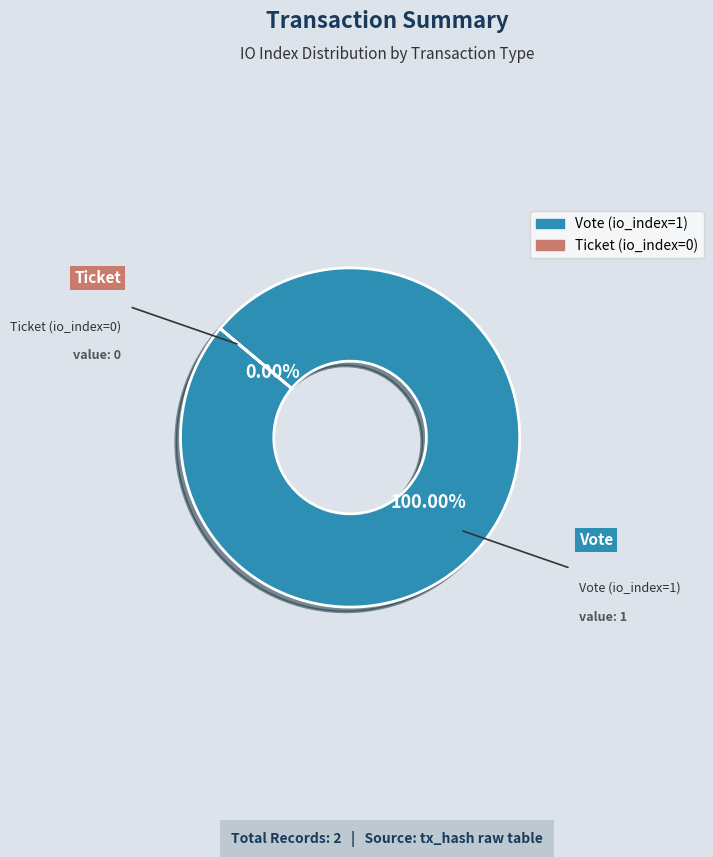

To the nearest percent, what is the difference between the Vote (io_index=1) and Ticket (io_index=0) slice percentages?

100%